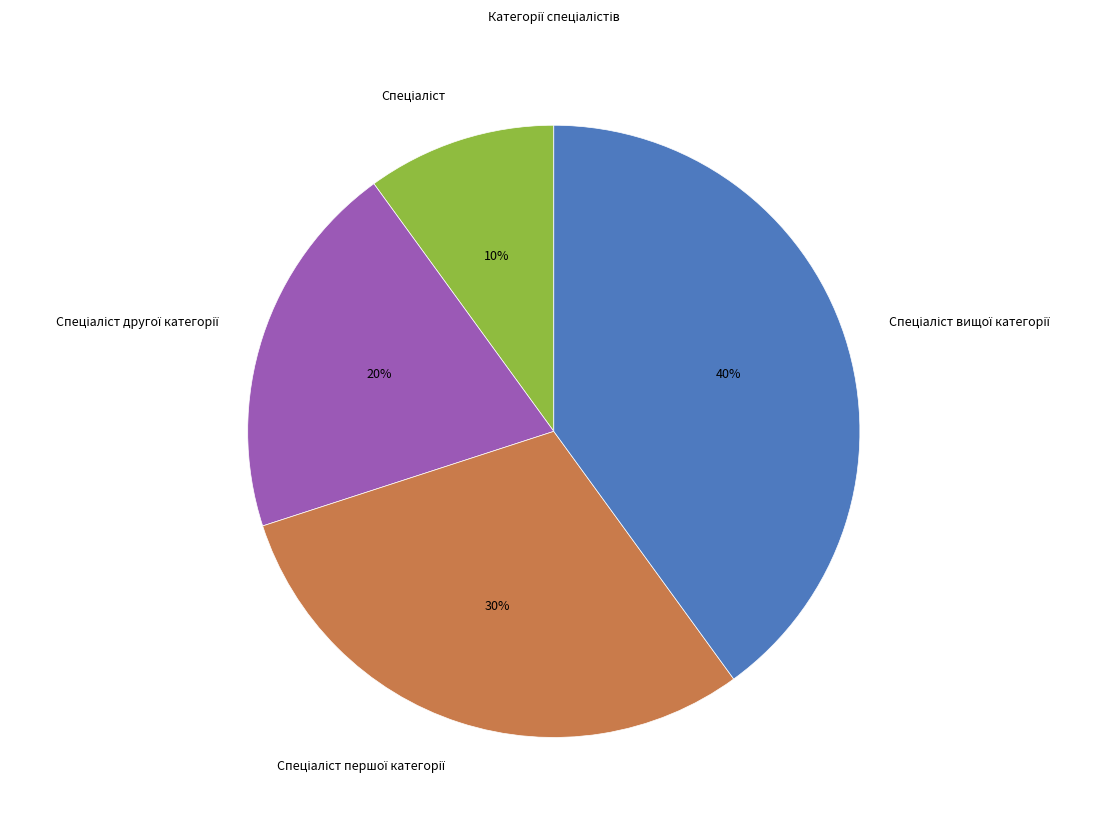

To the nearest percent, what is the average slice percentage?

25%